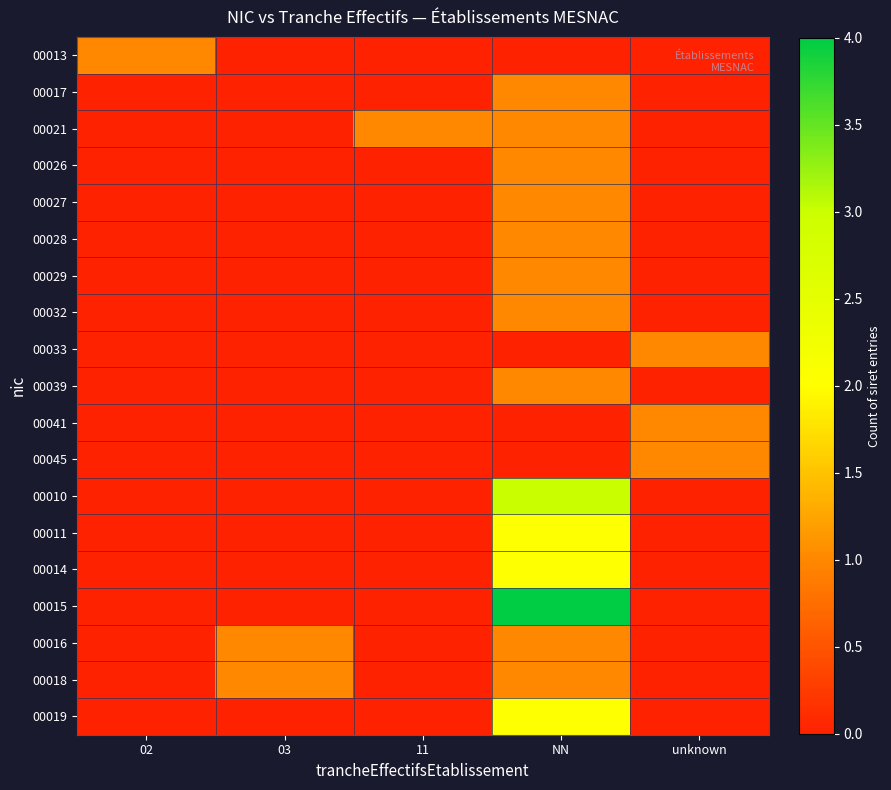

What is the maximum value shown in the chart?

4